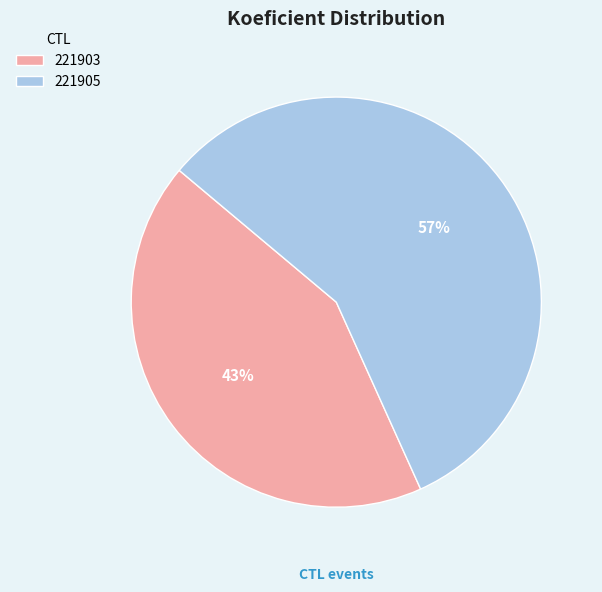

True or false: 221905 accounts for 70% of the total.

False